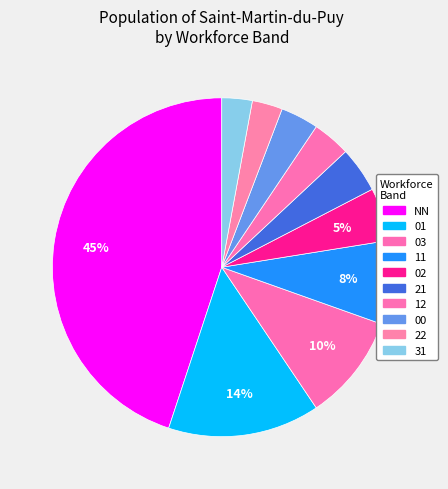

How many slices are in this pie chart?

10